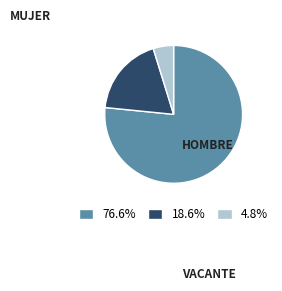

Is there a majority slice in this chart?

Yes